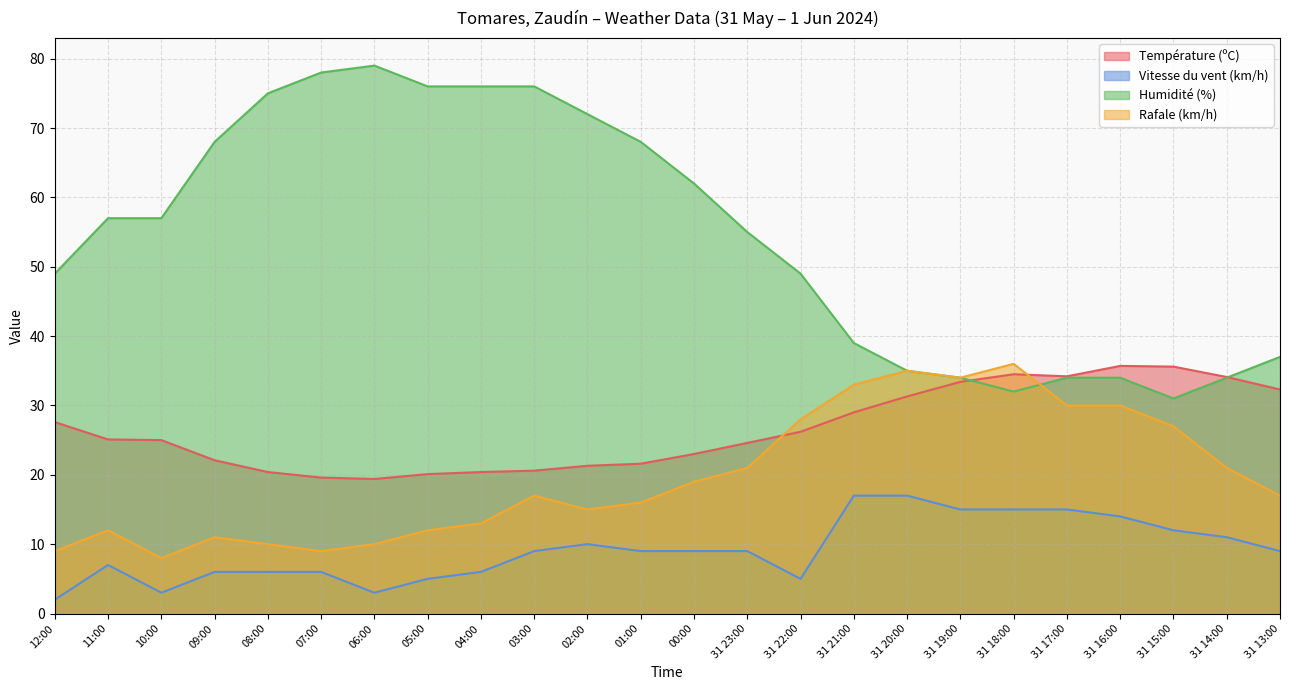

What is the average value of the Température (ºC) series?

26.5